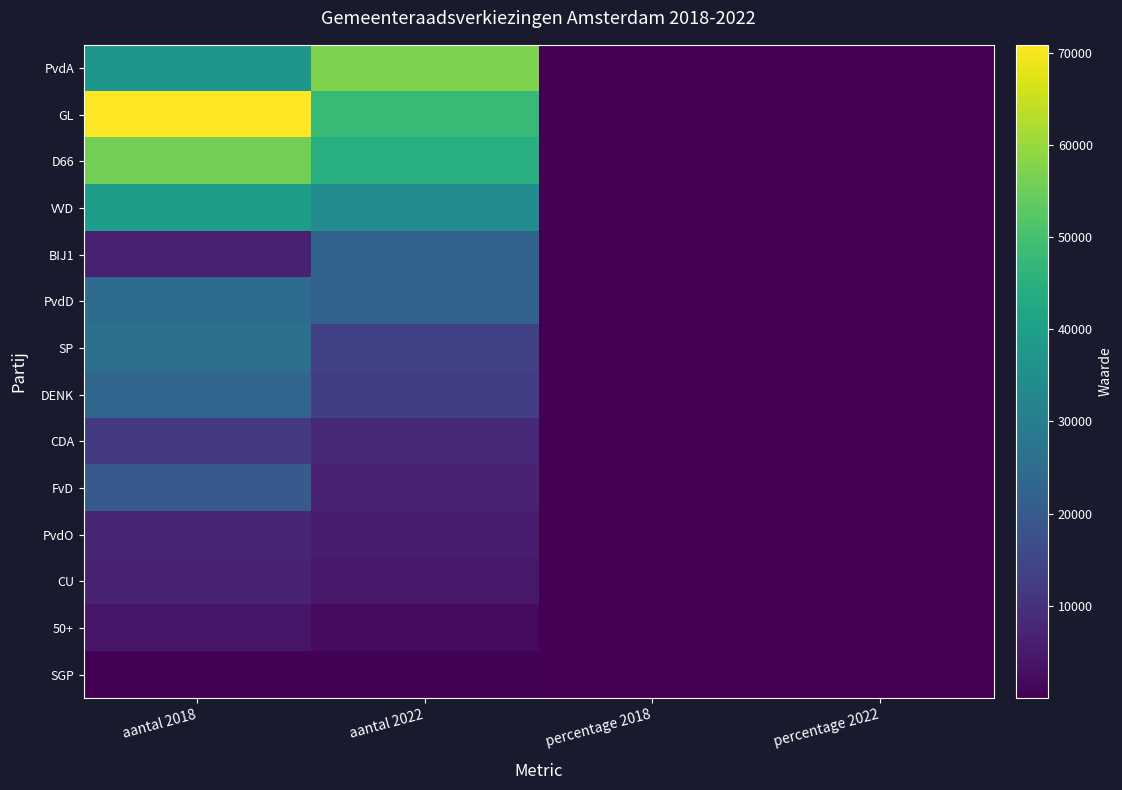

Between aantal 2022 and percentage 2022, which series saw the biggest shift?

PvdA